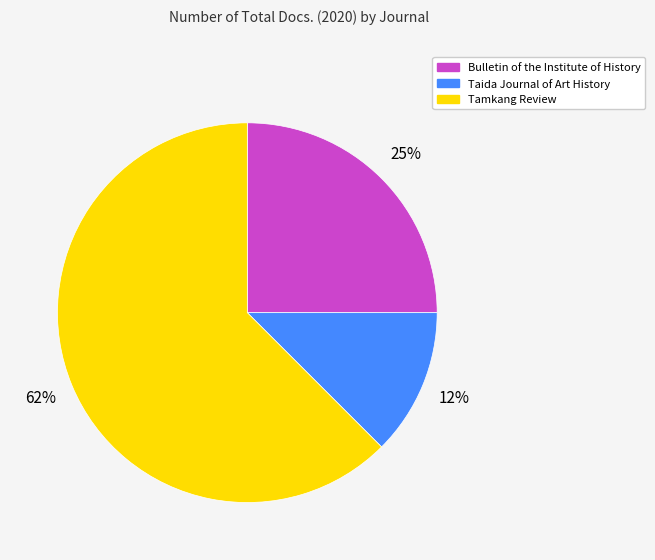

Is the sum of Tamkang Review and Bulletin of the Institute of History greater than half?

Yes